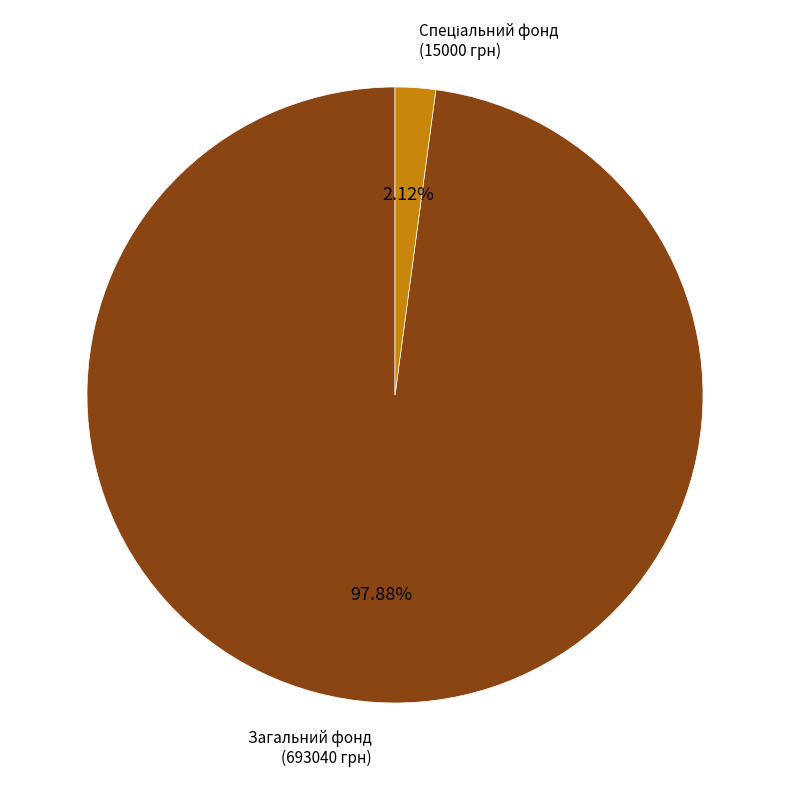

Does any single category account for the majority?

Yes